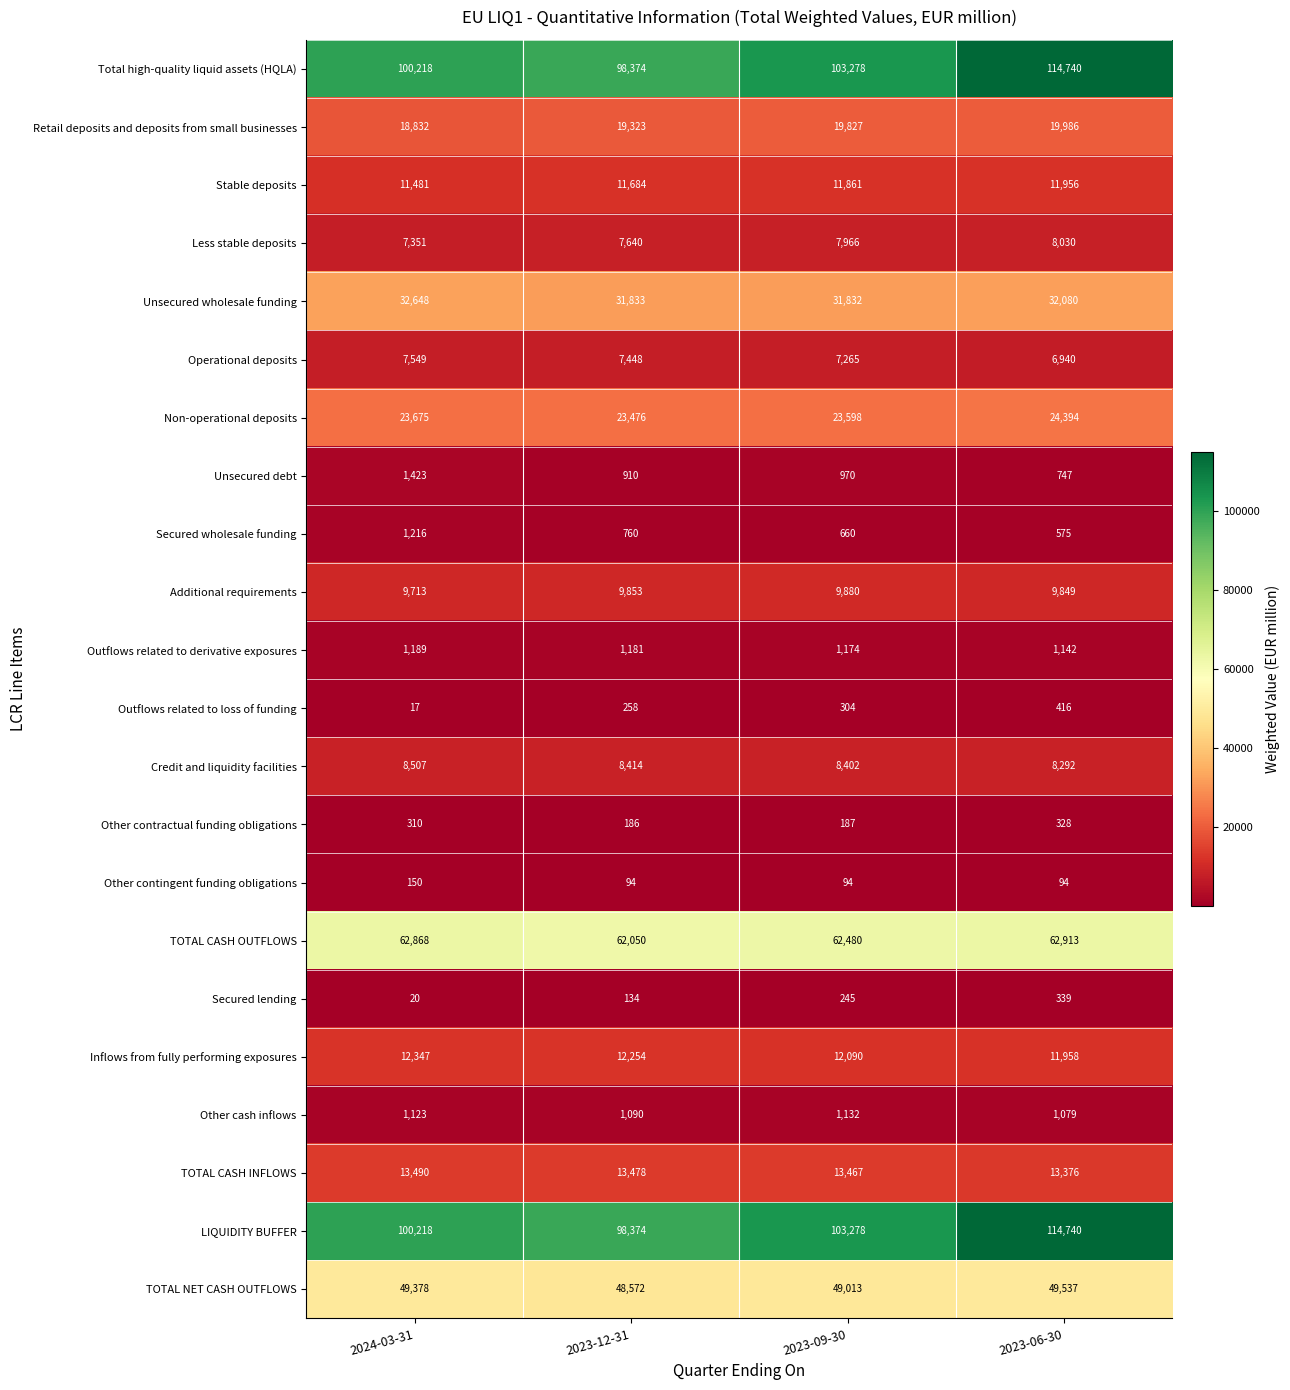

What is the sum of the Total high-quality liquid assets (HQLA) values at 2023-12-31 and 2023-06-30?

213114